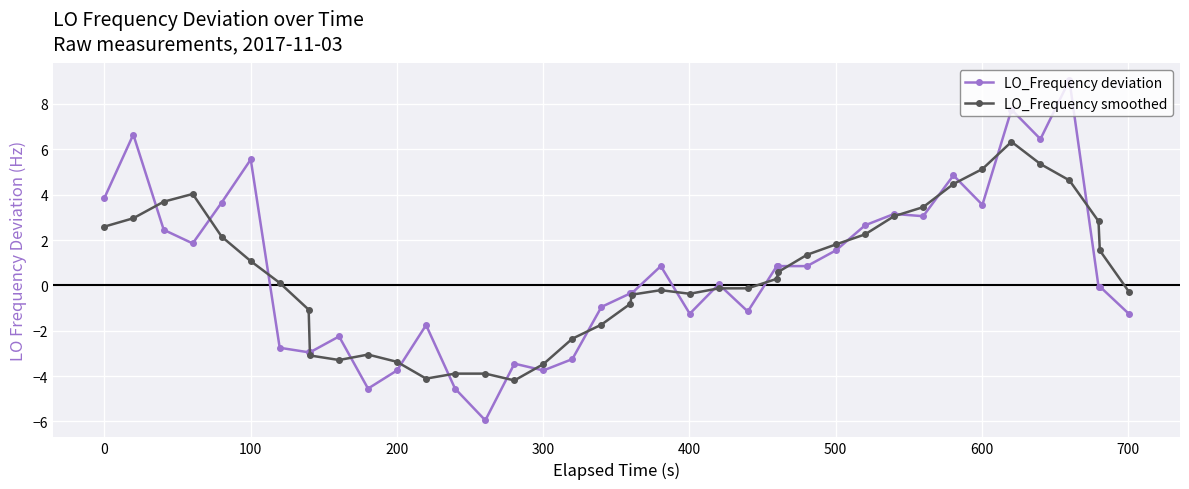

What is the lowest value of the LO_Frequency deviation series?

-5.9